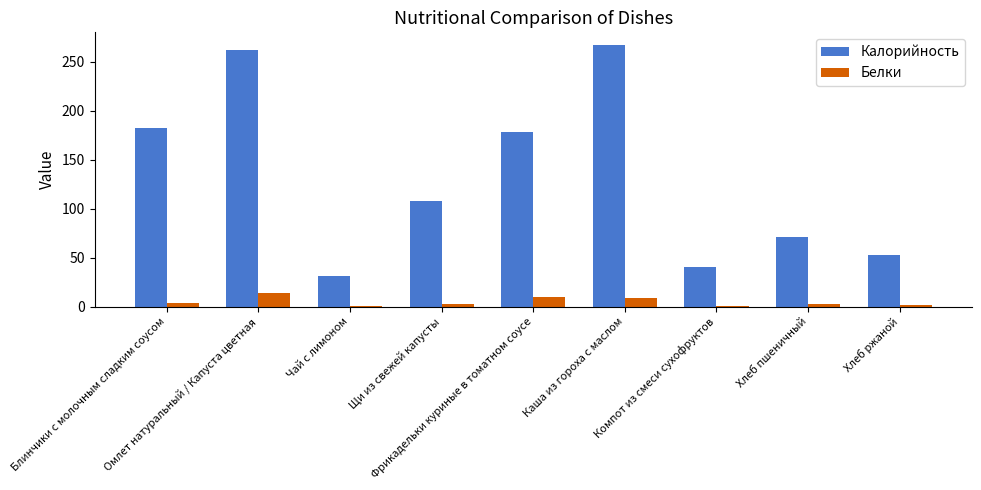

Which series has the largest total across all categories?

Калорийность